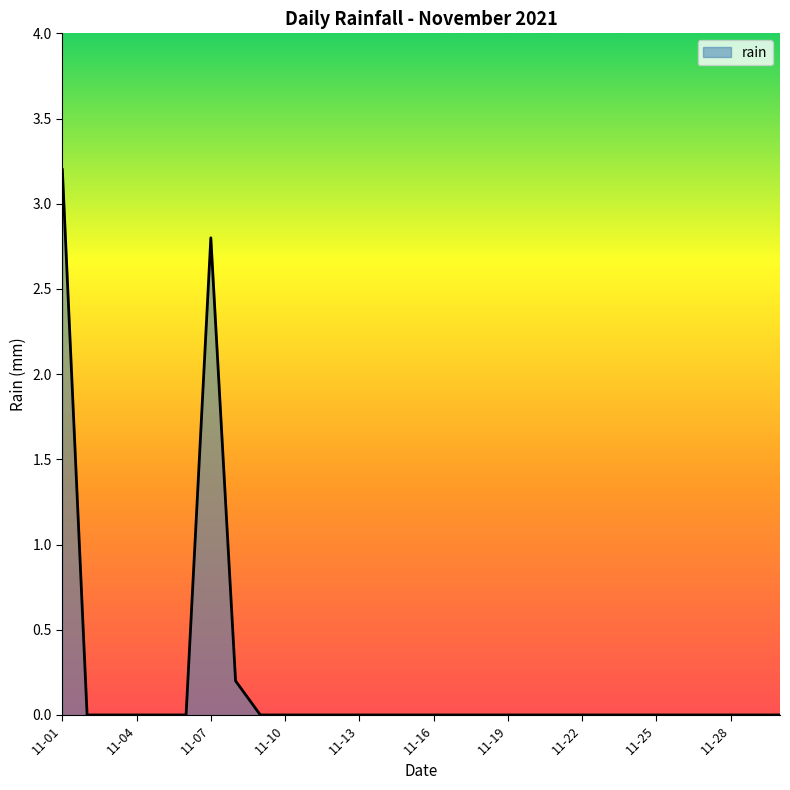

What is the maximum value shown in the chart?

3.2